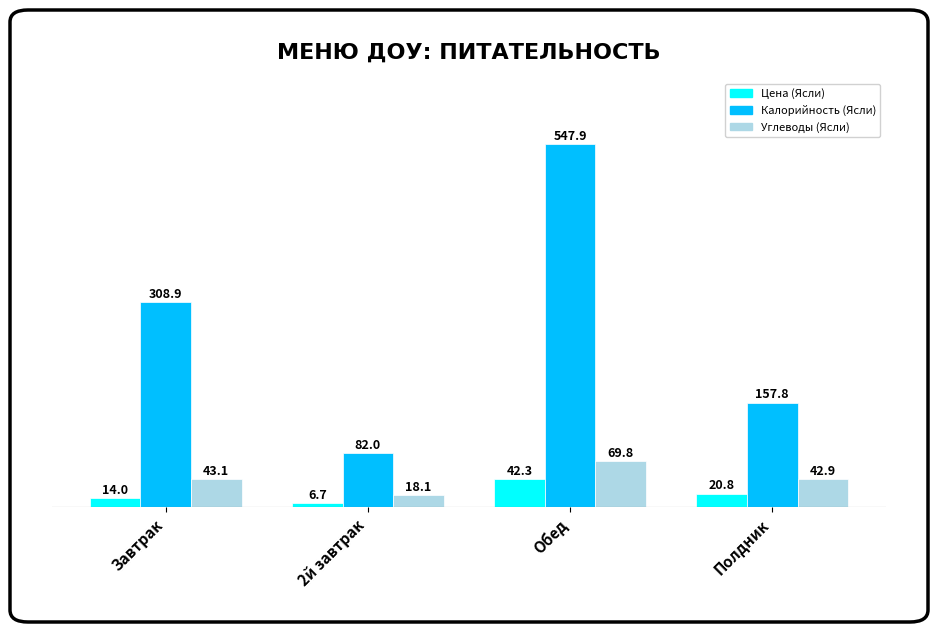

What is the difference between the maximum and minimum values in the Калорийность (Ясли) series?

465.9